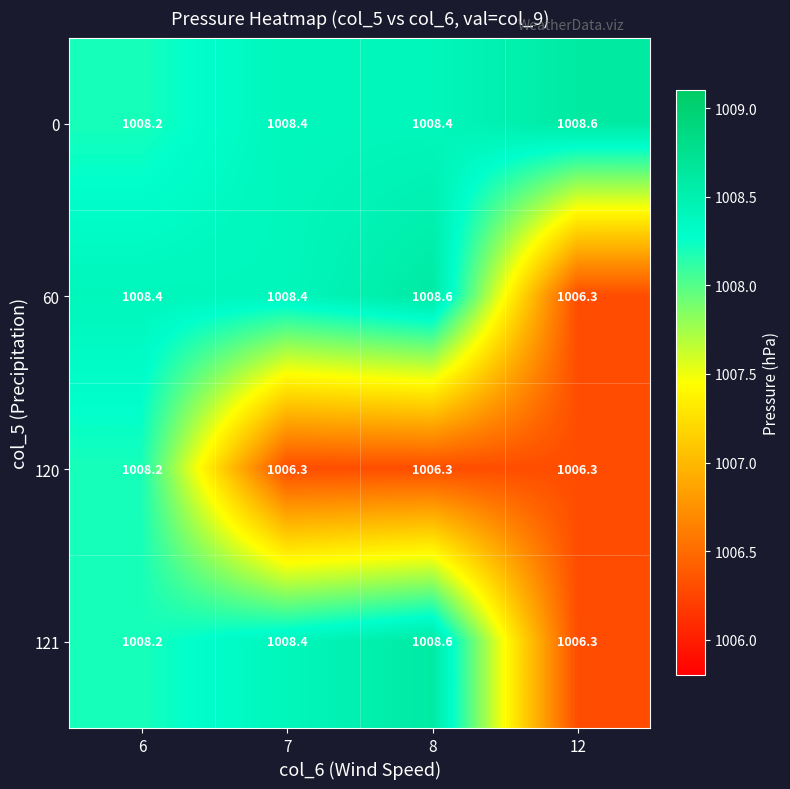

At which label does 60 first exceed 1008?

6